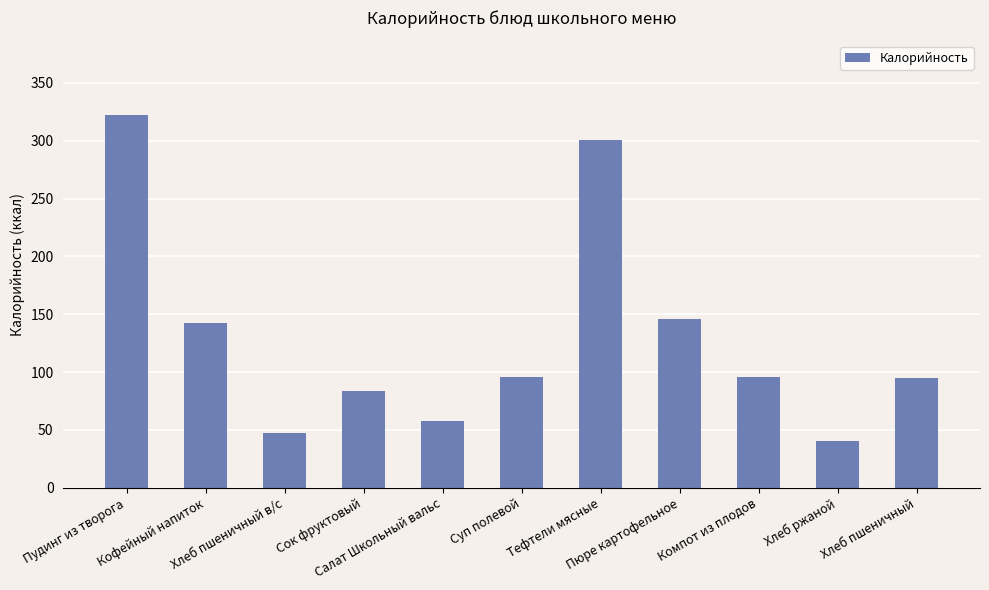

Where does the data first go above 95?

Пудинг из творога